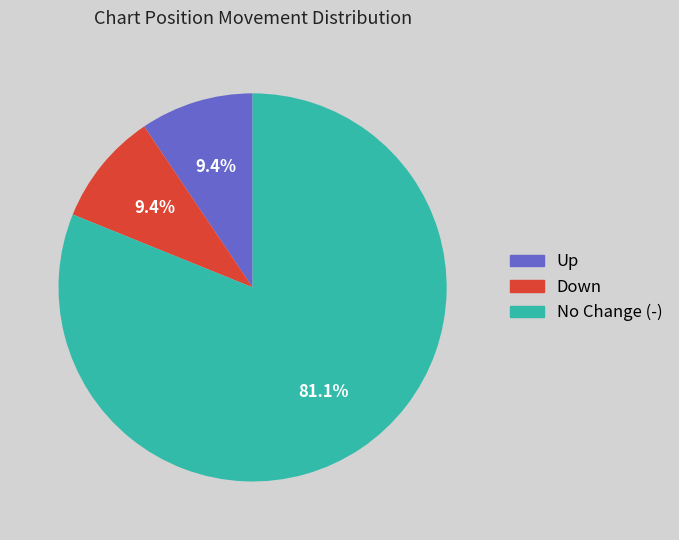

Which has a higher value, No Change (-) or Down?

No Change (-)